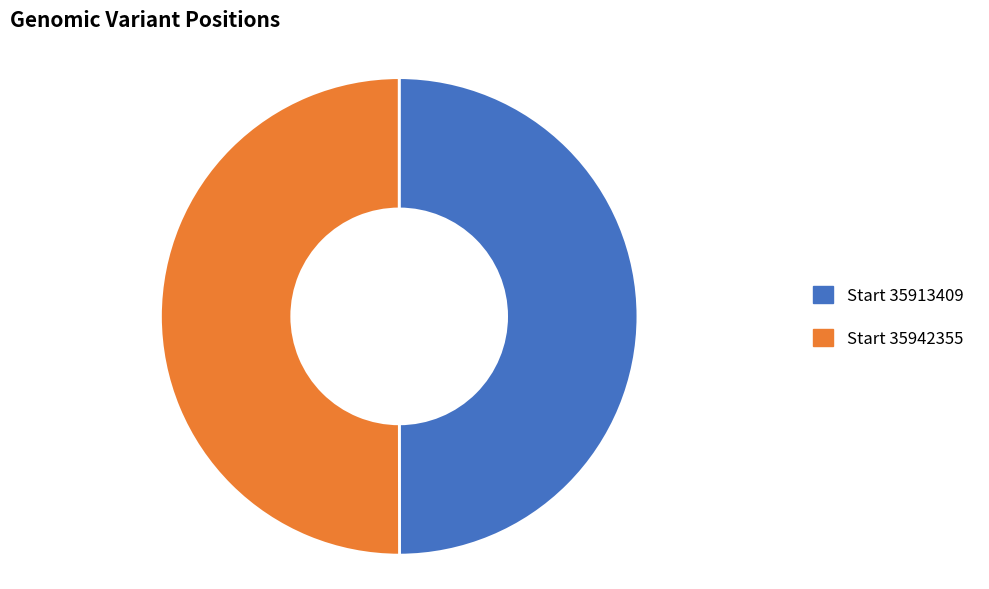

What is the smallest slice in the pie chart?

35913409